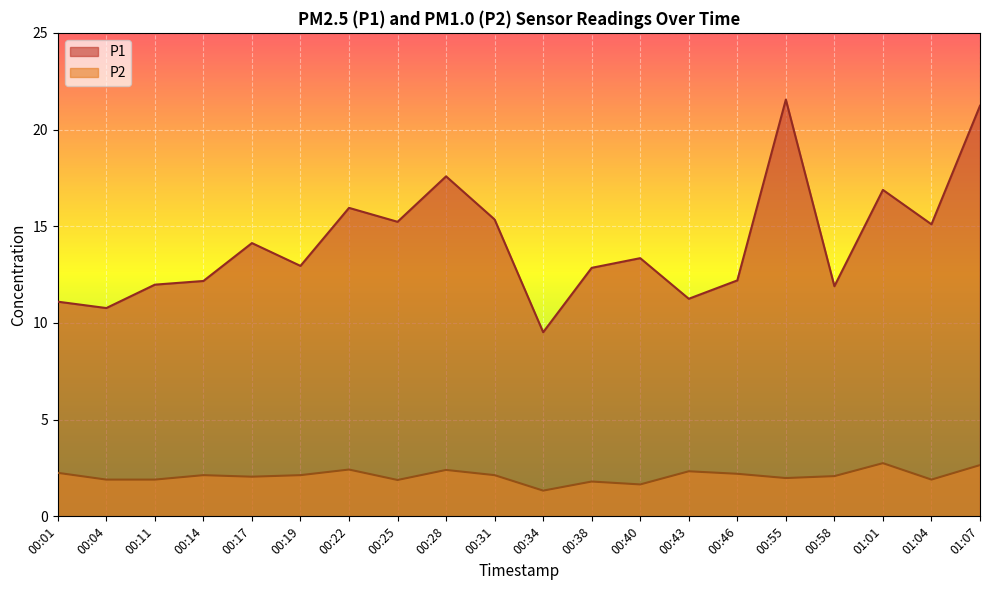

Reading left to right, extract all data points from this chart.

P1: 00:01=11.1	00:04=10.8	00:11=12.0	00:14=12.2	00:17=14.1	00:19=12.9	00:22=15.9	00:25=15.2	00:28=17.6	00:31=15.3	00:34=9.5	00:38=12.8	00:40=13.3	00:43=11.2	00:46=12.2	00:55=21.6	00:58=11.9	01:01=16.9	01:04=15.1	01:07=21.2
P2: 00:01=2.2	00:04=1.9	00:11=1.9	00:14=2.1	00:17=2.0	00:19=2.1	00:22=2.4	00:25=1.9	00:28=2.4	00:31=2.1	00:34=1.3	00:38=1.8	00:40=1.6	00:43=2.3	00:46=2.2	00:55=2.0	00:58=2.1	01:01=2.8	01:04=1.9	01:07=2.6